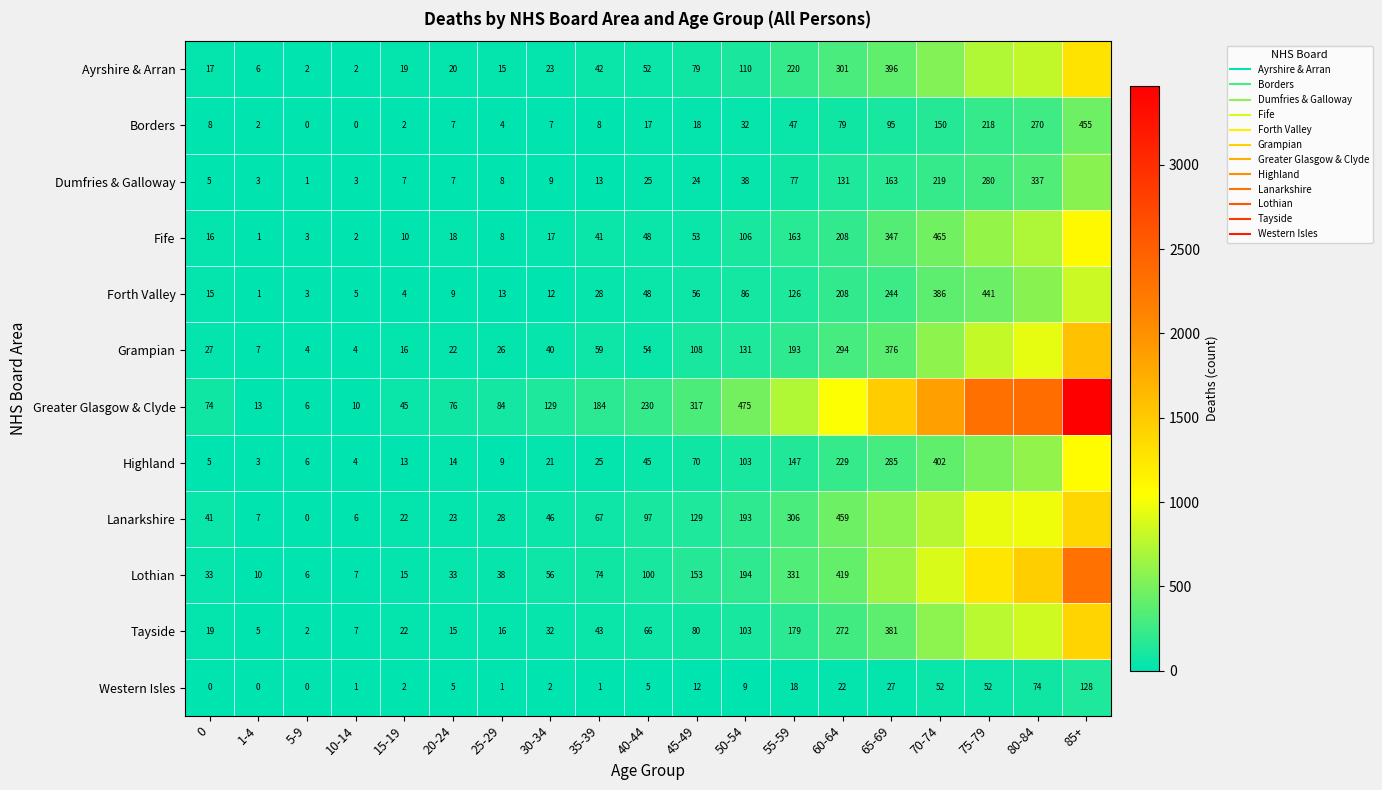

Is it true that Lothian equals 652 at 60-64?

False